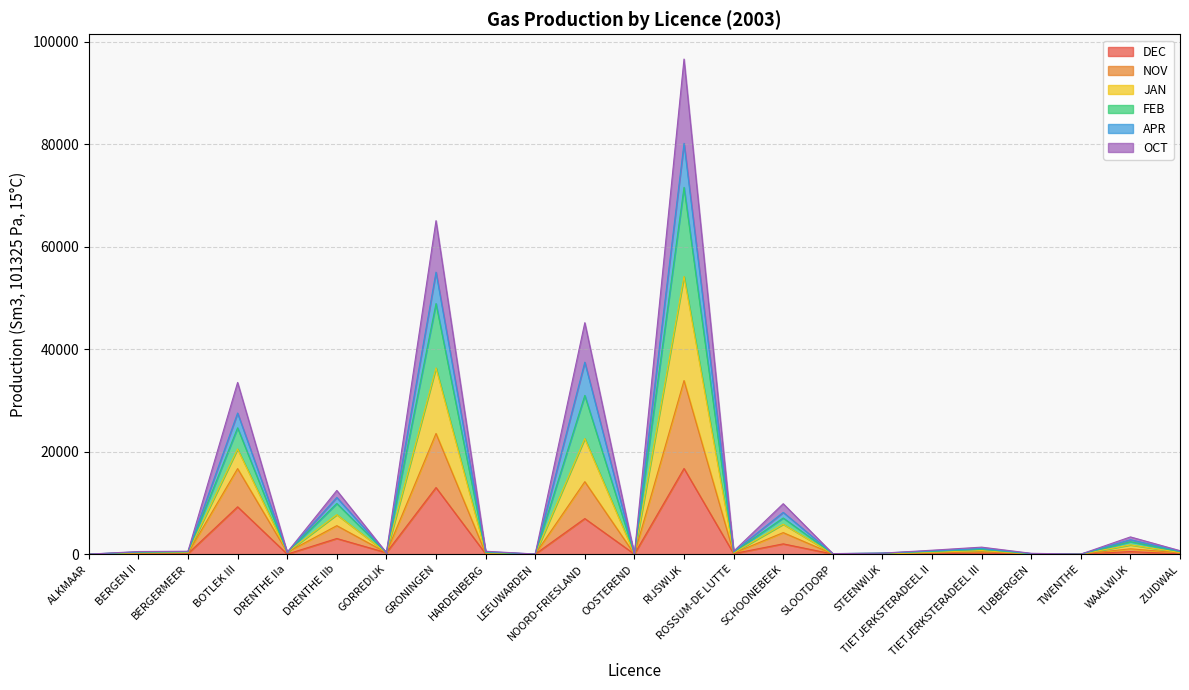

At which label does DEC reach its peak?

RIJSWIJK